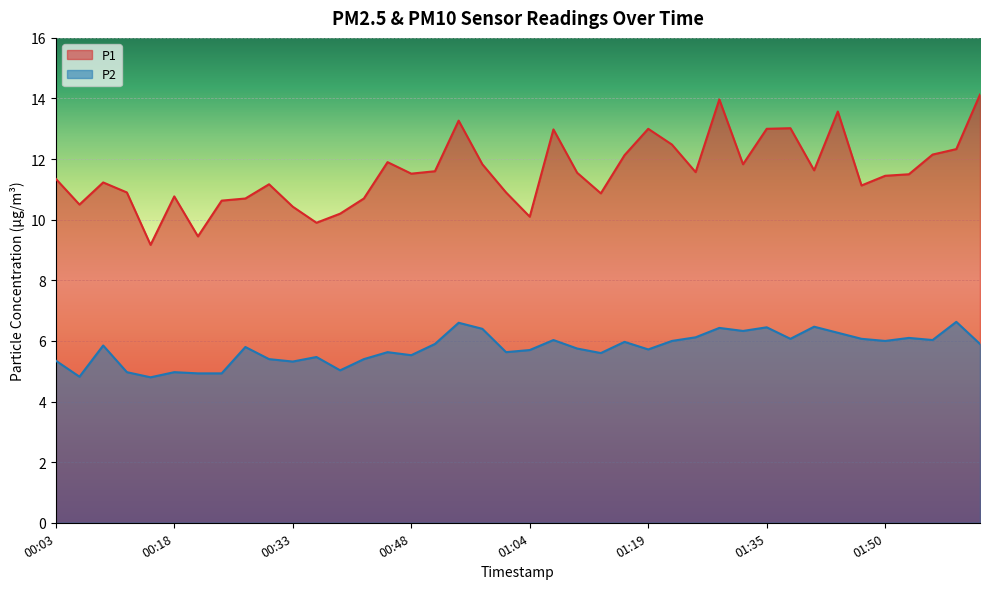

The P1 series shows 13.3 at 00:54. True or false?

True